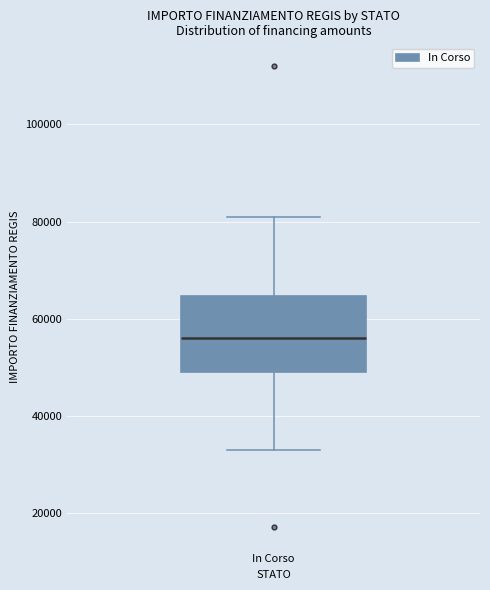

Transcribe this box plot: give where the median line is, the range the box spans, and where the two whiskers end, as read against the y-axis. The values are not printed on the chart, so give them approximately, as read against the axis.

median 56000, box 50000 to 64000, whiskers 32000 to 80000